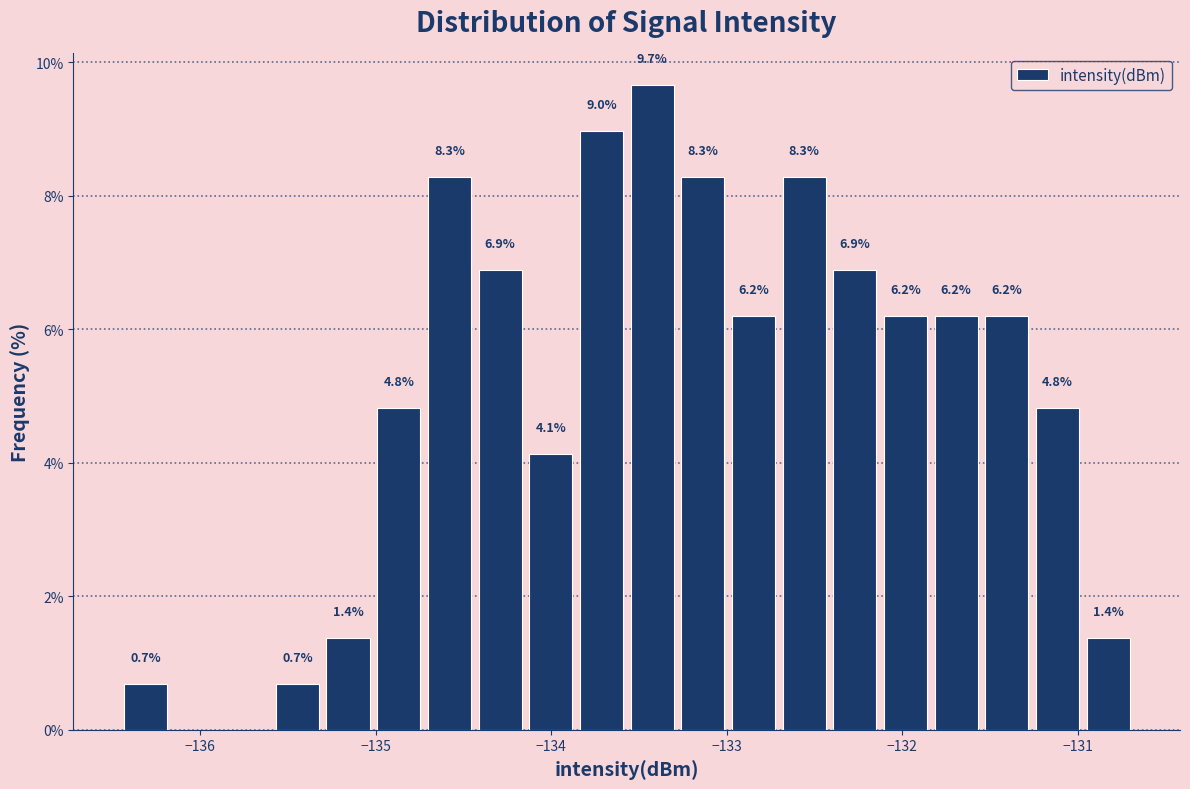

Around what value on the x-axis is the tallest bar? Give the approximate position of its centre, as read against the axis.

-133.4